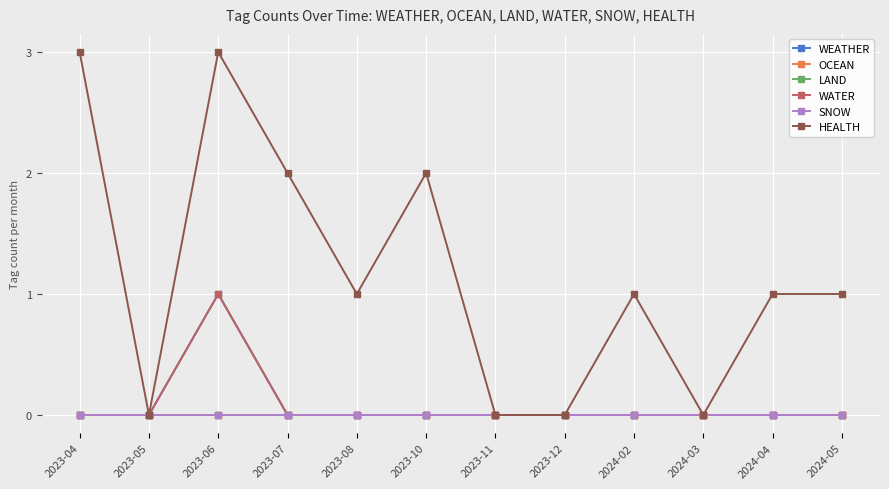

Reading right to left, transcribe all the data shown in this chart.

WEATHER: 0	0	0	0	0	0	0	0	0	1	0	0
OCEAN: 0	0	0	0	0	0	0	0	0	0	0	0
LAND: 0	0	0	0	0	0	0	0	0	0	0	0
WATER: 0	0	0	0	0	0	0	0	0	1	0	0
SNOW: 0	0	0	0	0	0	0	0	0	0	0	0
HEALTH: 1	1	0	1	0	0	2	1	2	3	0	3